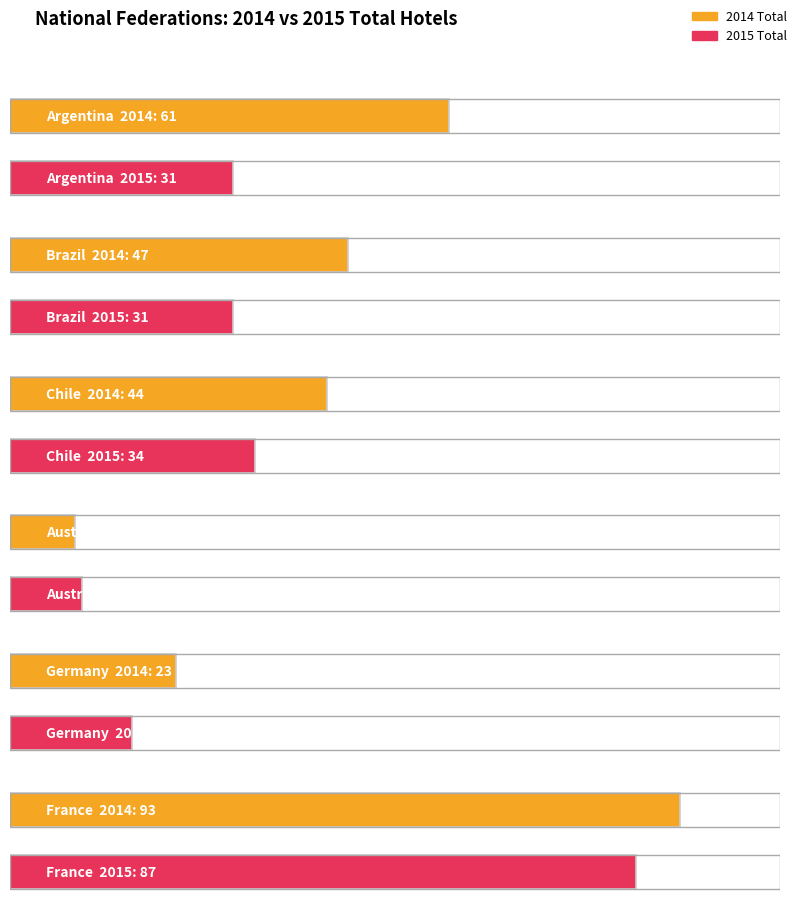

Where does the Argentina series first go above 38?

Argentina